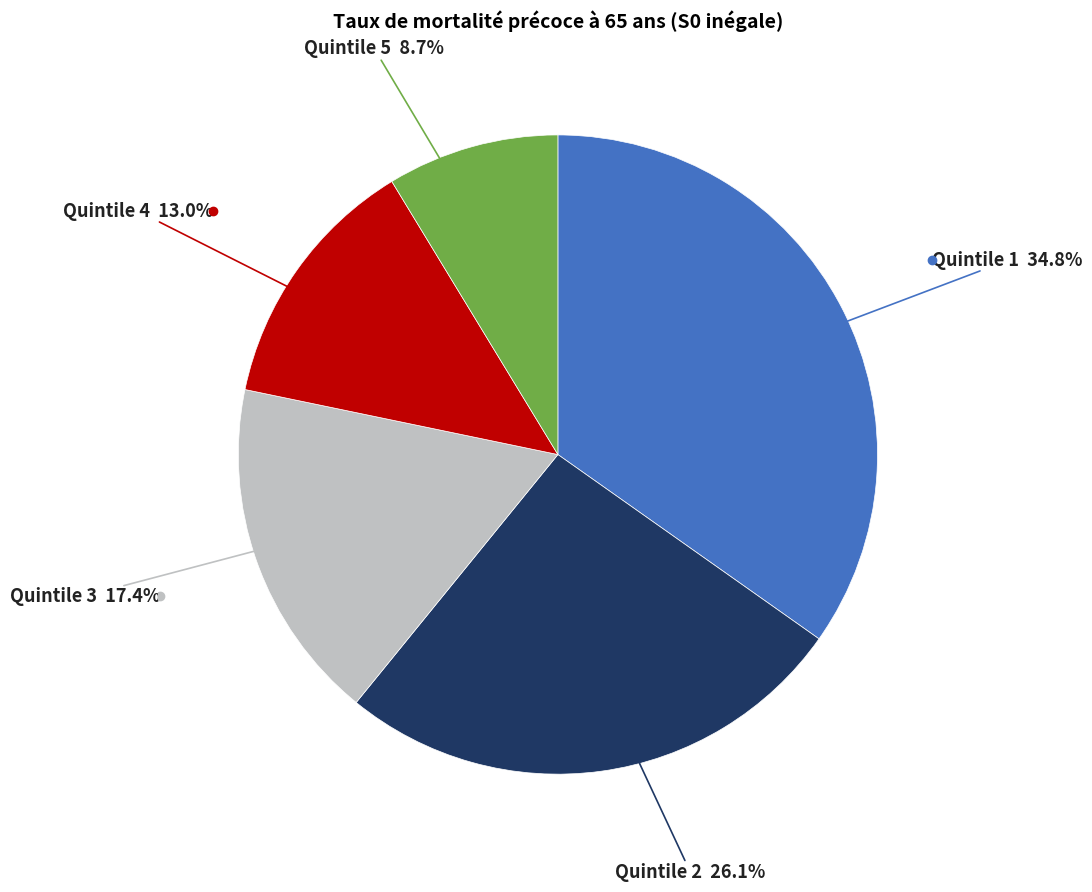

Count the number of slices in the pie.

5